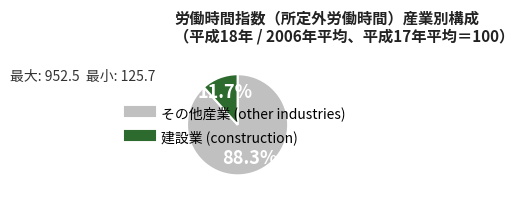

Does any single category account for the majority?

Yes